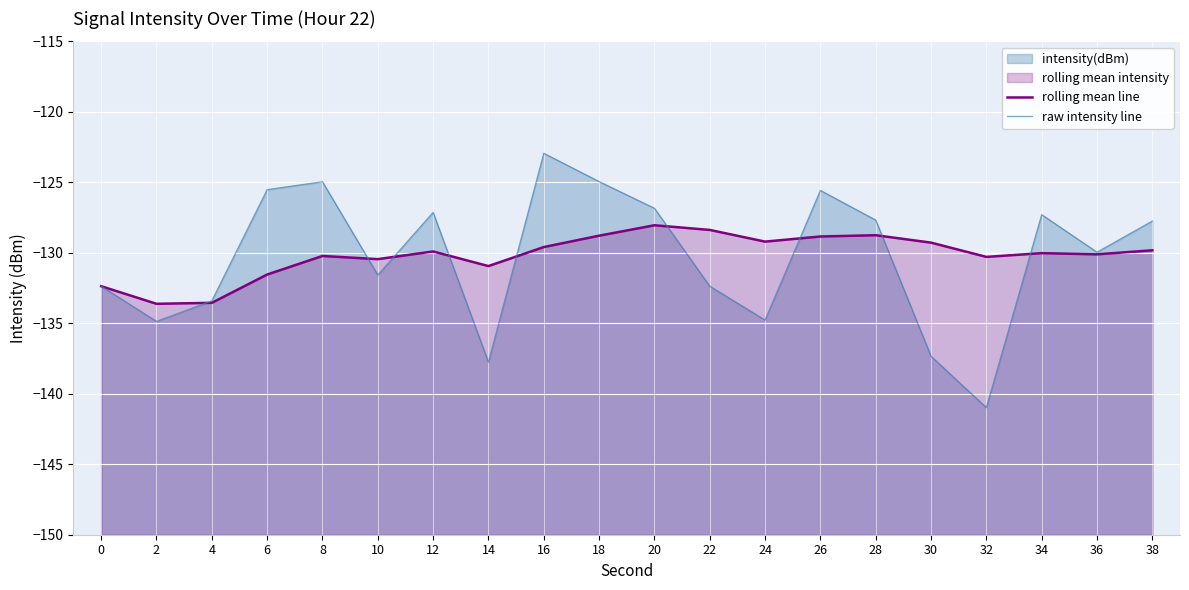

Reading left to right, list all the values displayed in this chart.

rolling mean line: 0=-132.4	2=-133.6	4=-133.5	6=-131.5	8=-130.2	10=-130.5	12=-129.9	14=-130.9	16=-129.6	18=-128.8	20=-128.0	22=-128.4	24=-129.2	26=-128.8	28=-128.8	30=-129.3	32=-130.3	34=-130.0	36=-130.1	38=-129.8
raw intensity line: 0=-132.4	2=-134.9	4=-133.4	6=-125.5	8=-125.0	10=-131.6	12=-127.1	14=-137.8	16=-122.9	18=-124.9	20=-126.8	22=-132.4	24=-134.8	26=-125.6	28=-127.7	30=-137.3	32=-141.0	34=-127.3	36=-130.0	38=-127.7